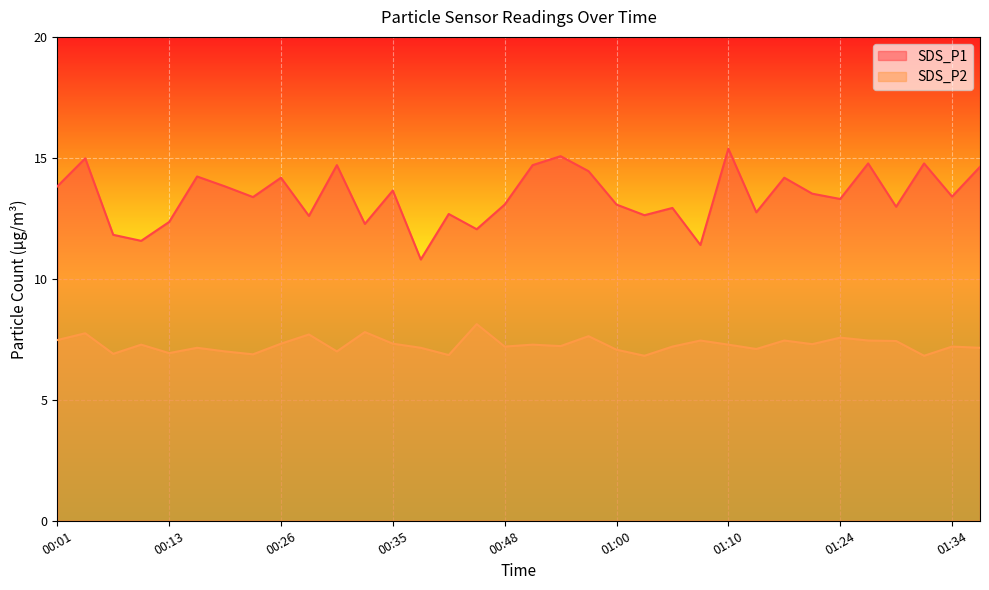

At which category is the sum across all series the highest?

00:04